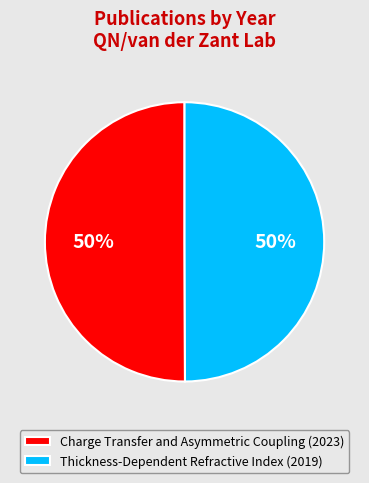

True or false: Thickness-Dependent Refractive Index (2019) accounts for 39% of the total.

False